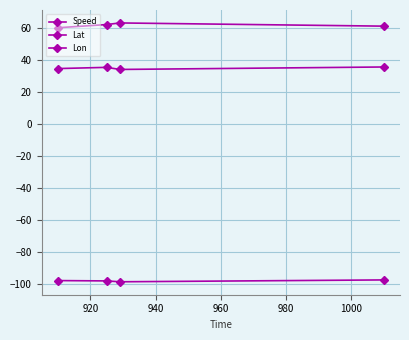

How many lines are shown in the chart?

3